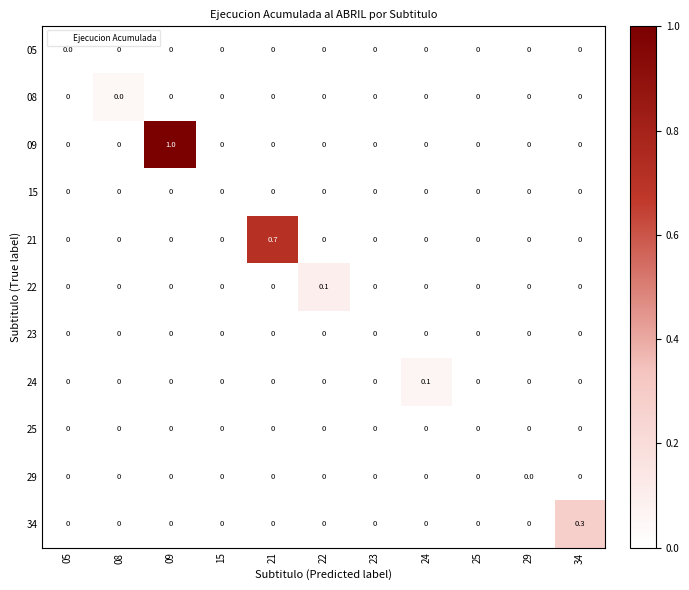

What is the difference between the 34 values at 34 and 25?

0.3